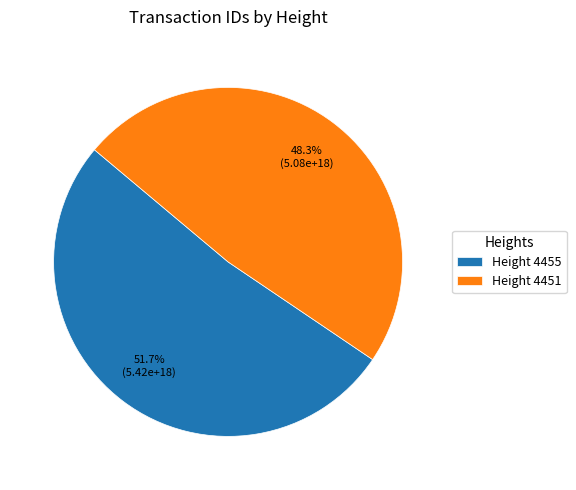

Rank the categories by value from lowest to highest.

Height 4451, Height 4455